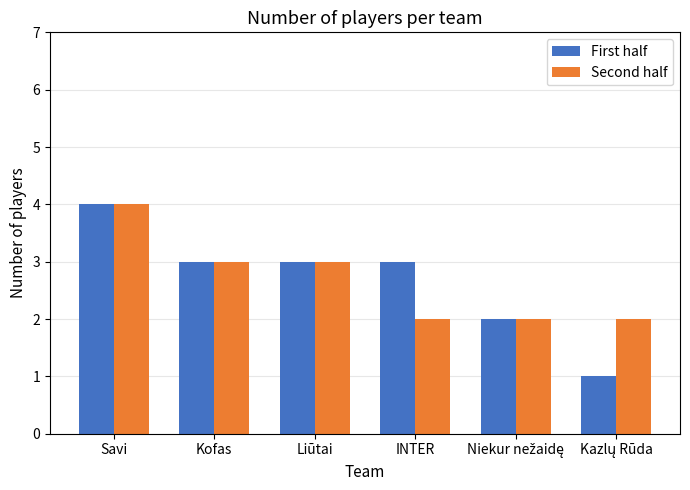

Which series has the largest range (max minus min)?

First half